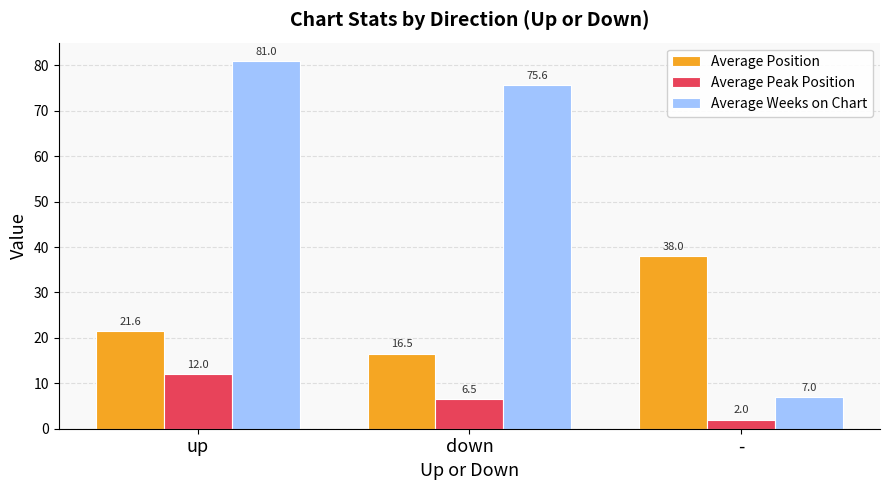

How many bars are there in each group?

3